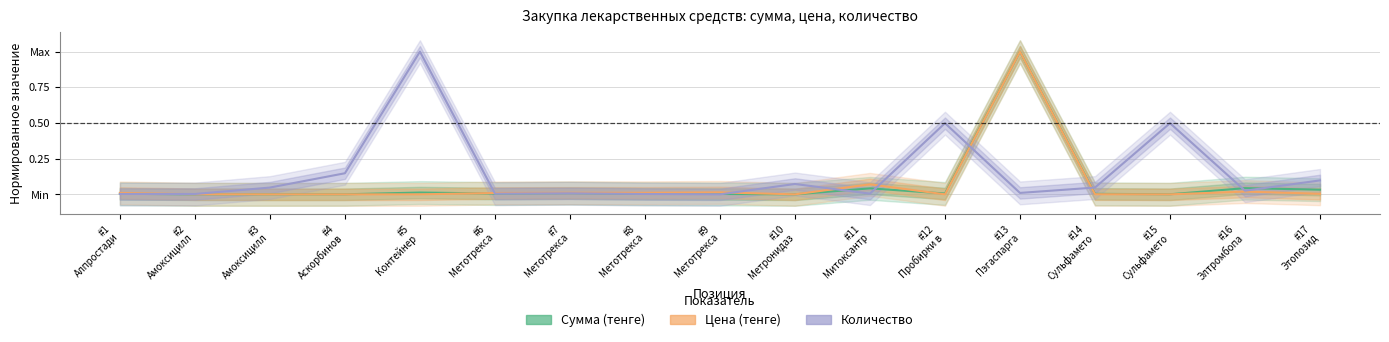

The value of Сумма (тенге) at #6
Метотрекса is 0.0. True or false?

False